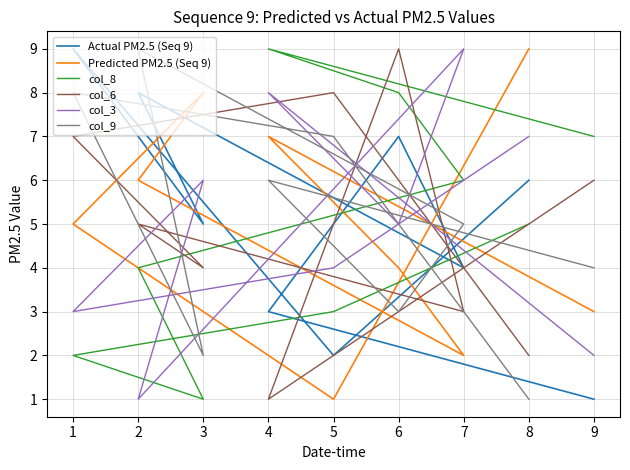

How many Predicted PM2.5 (Seq 9) values are between 3 and 7?

5